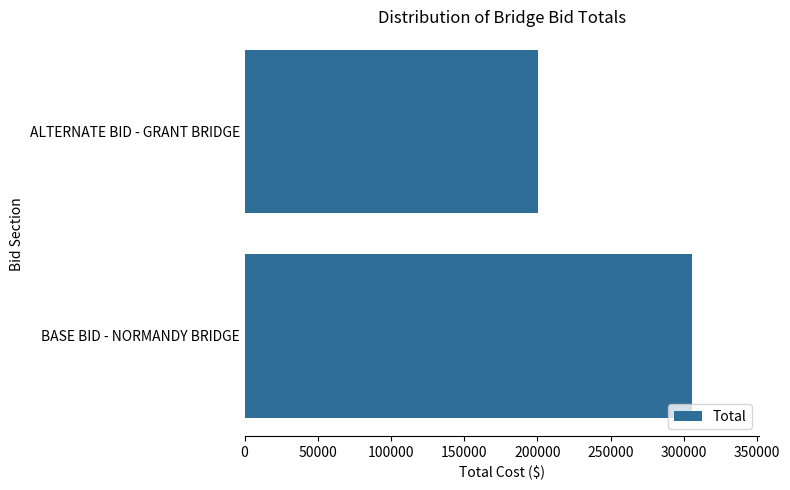

How many values are between 200320 and 305485?

2